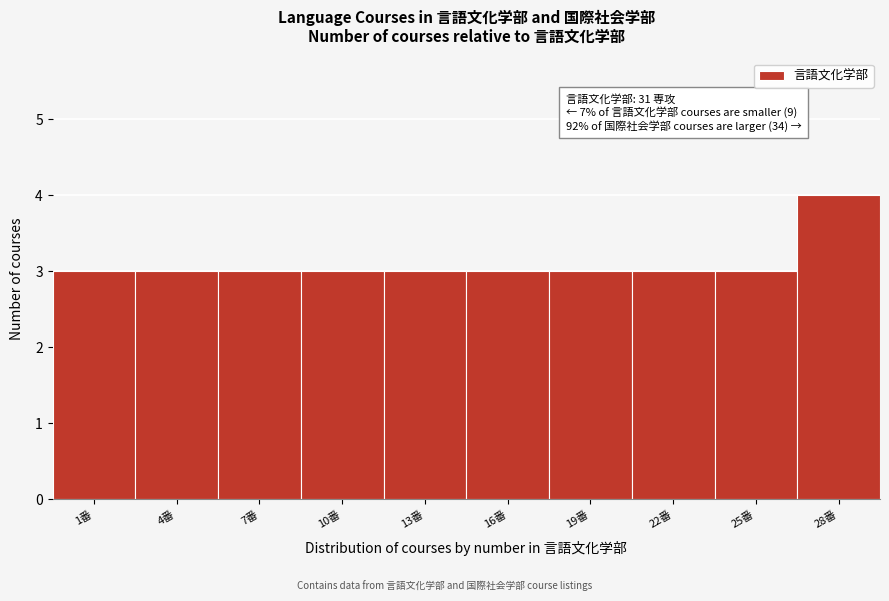

Reading left to right, list all the values displayed in this chart.

1番=3	4番=3	7番=3	10番=3	13番=3	16番=3	19番=3	22番=3	25番=3	28番=4